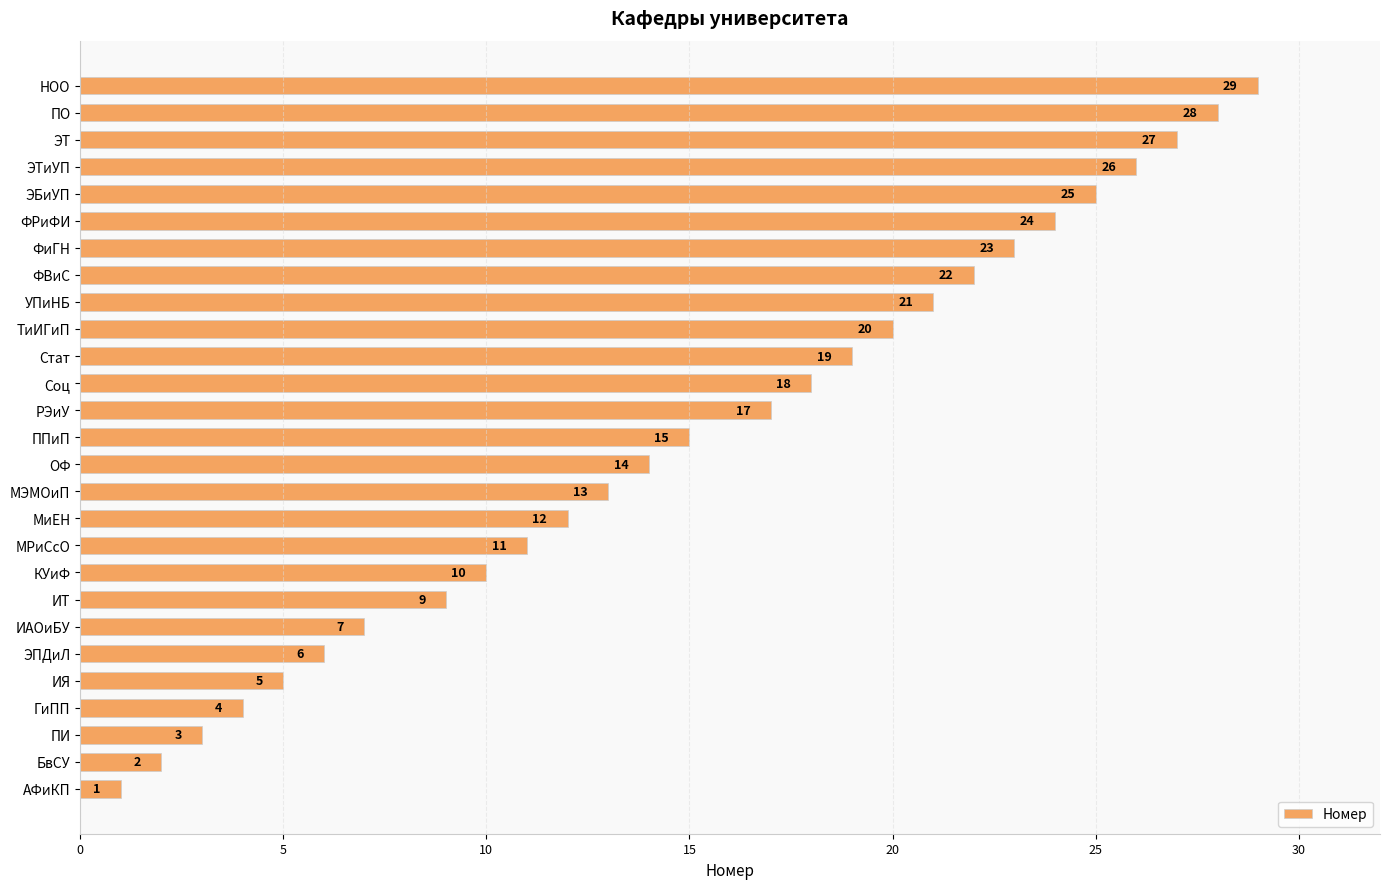

Rank the categories by value from lowest to highest.

АФиКП, БвСУ, ПИ, ГиПП, ИЯ, ЭПДиЛ, ИАОиБУ, ИТ, КУиФ, МРиСсО, МиЕН, МЭМОиП, ОФ, ППиП, РЭиУ, Соц, Стат, ТиИГиП, УПиНБ, ФВиС, ФиГН, ФРиФИ, ЭБиУП, ЭТиУП, ЭТ, ПО, НОО